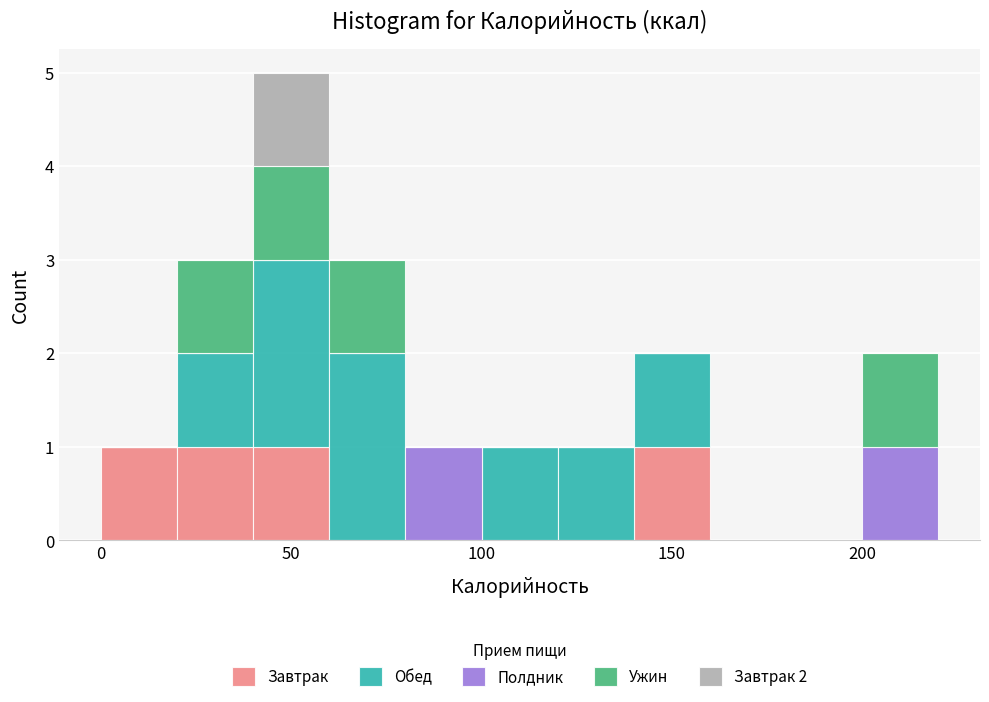

Which range on the x-axis has the tallest stacked bar (by total height)?

40 to 60